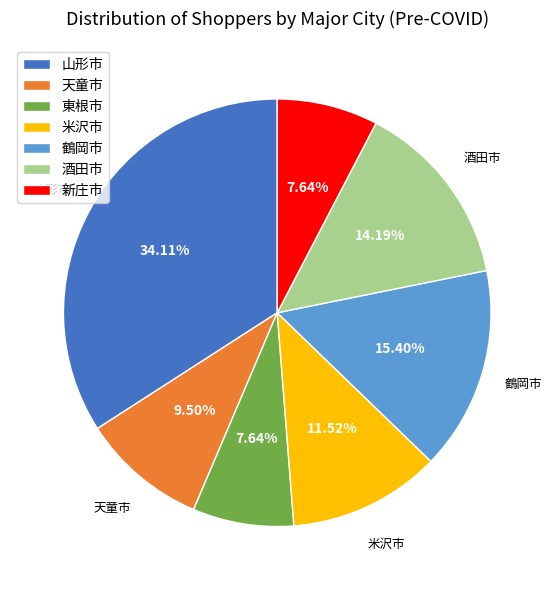

Is it true that 酒田市 is 14% of the pie?

True